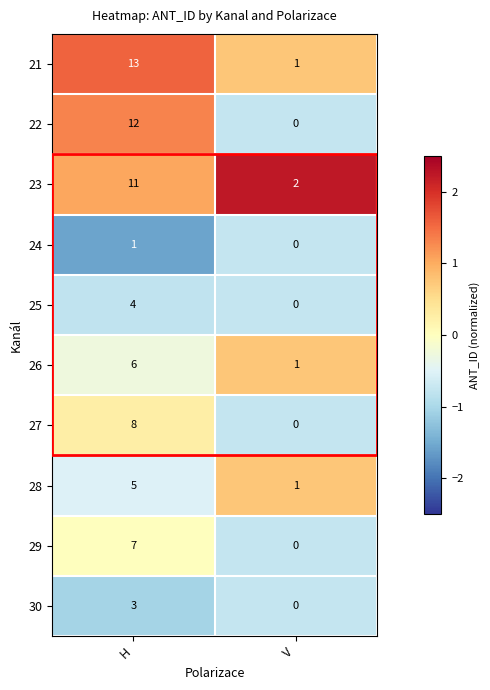

What is the sum of the 30 values at V and H?

3